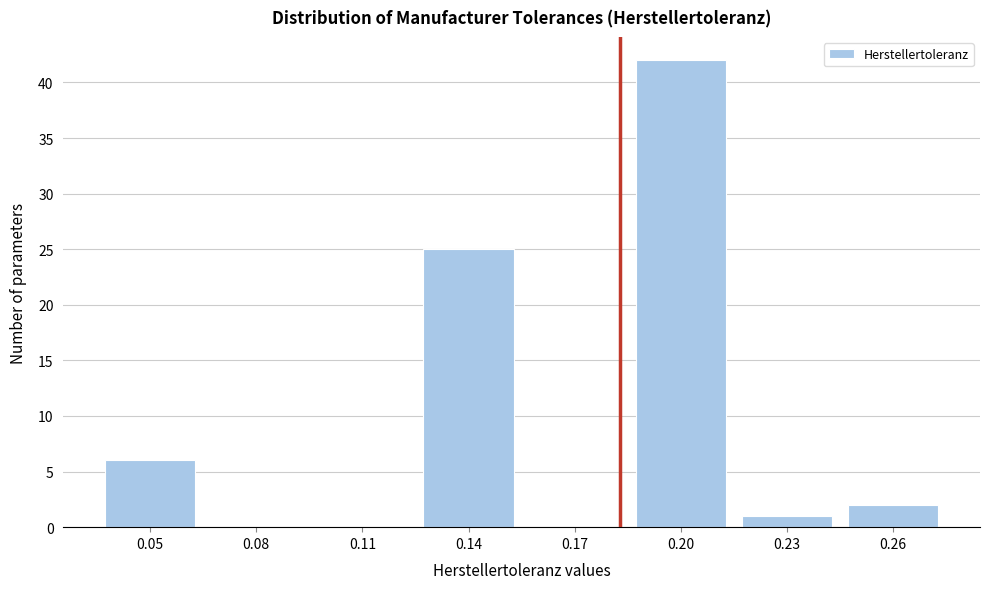

Reading left to right, what are all the values shown in this chart?

0.05=6	0.08=0	0.11=0	0.14=25	0.17=0	0.20=42	0.23=1	0.26=2